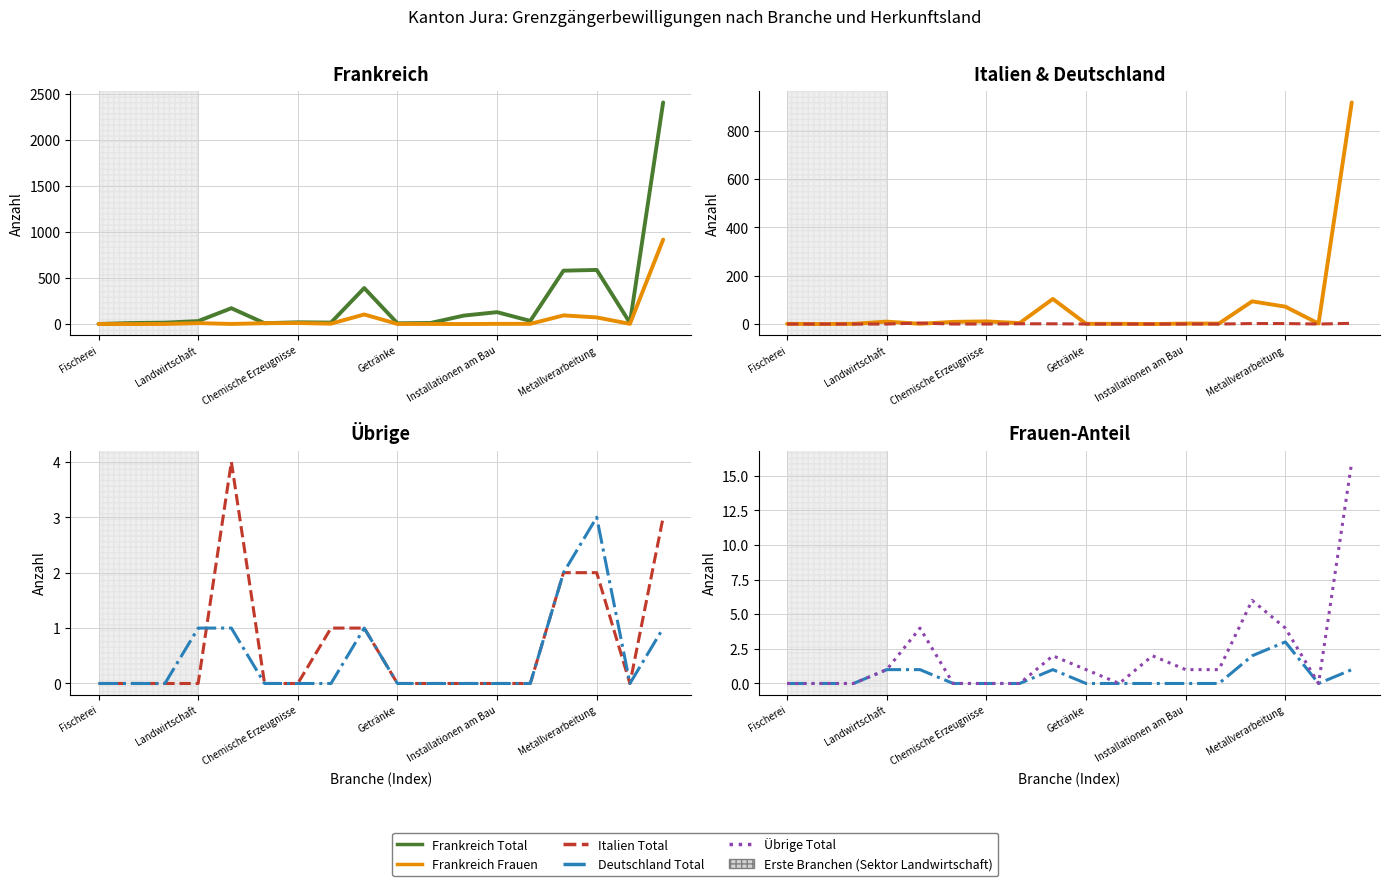

Reading left to right, list all the values displayed in this chart.

Frankreich Total: 1	11	15	32	172	9	19	16	391	8	12	92	129	34	580	588	13	2408
Frankreich Frauen: 1	0	1	10	1	9	11	4	104	1	1	0	2	2	94	72	2	918
Italien Total: 0	0	0	0	4	0	0	1	1	0	0	0	0	0	2	2	0	3
Deutschland Total: 0	0	0	1	1	0	0	0	1	0	0	0	0	0	2	3	0	1
Übrige Total: 0	0	0	1	4	0	0	0	2	1	0	2	1	1	6	4	0	16